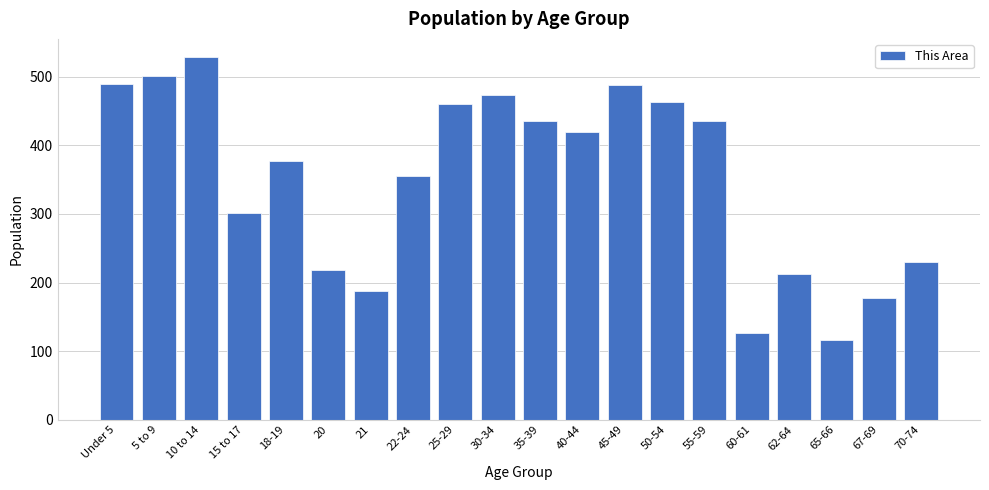

True or false: the data shows 79 at 60-61.

False